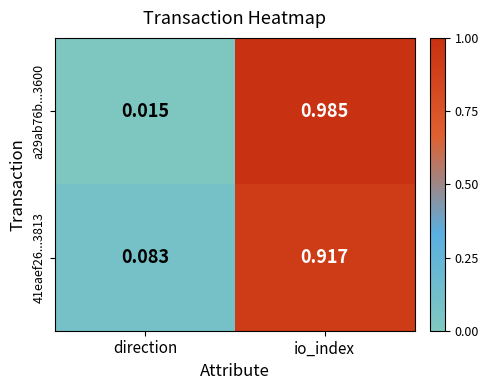

Is the value of 41eaef26...3813 at direction greater than the value of a29ab76b...3600 at io_index?

No